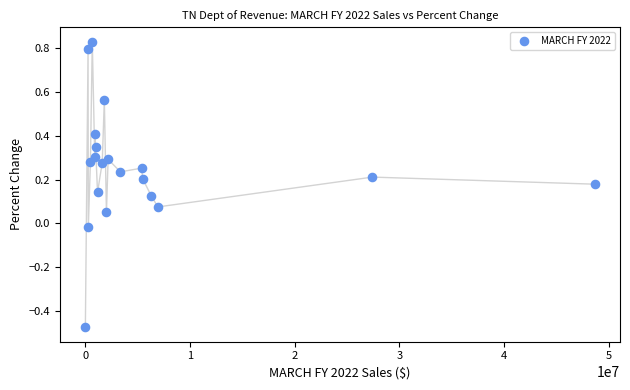

What is the range of Y values (max minus min)?

1.3